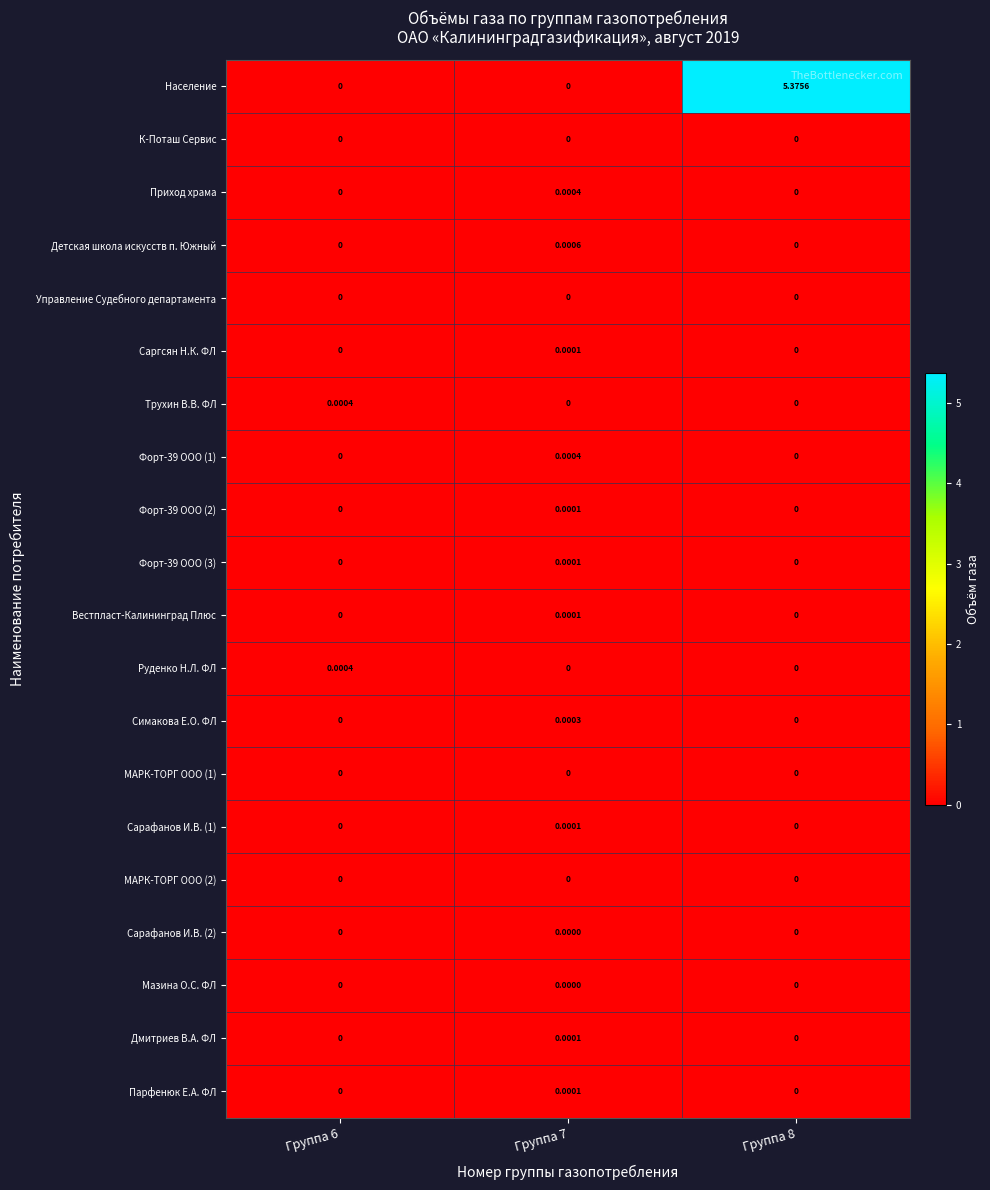

What is the total value across all series at Группа 8?

5.4